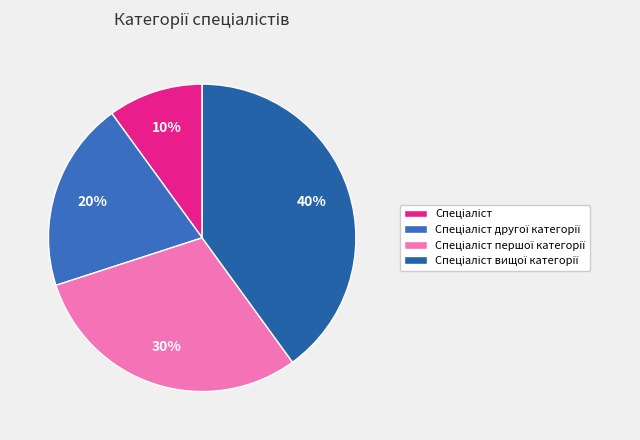

Approximately how many times larger is the value at Спеціаліст вищої категорії compared to Спеціаліст?

4.0